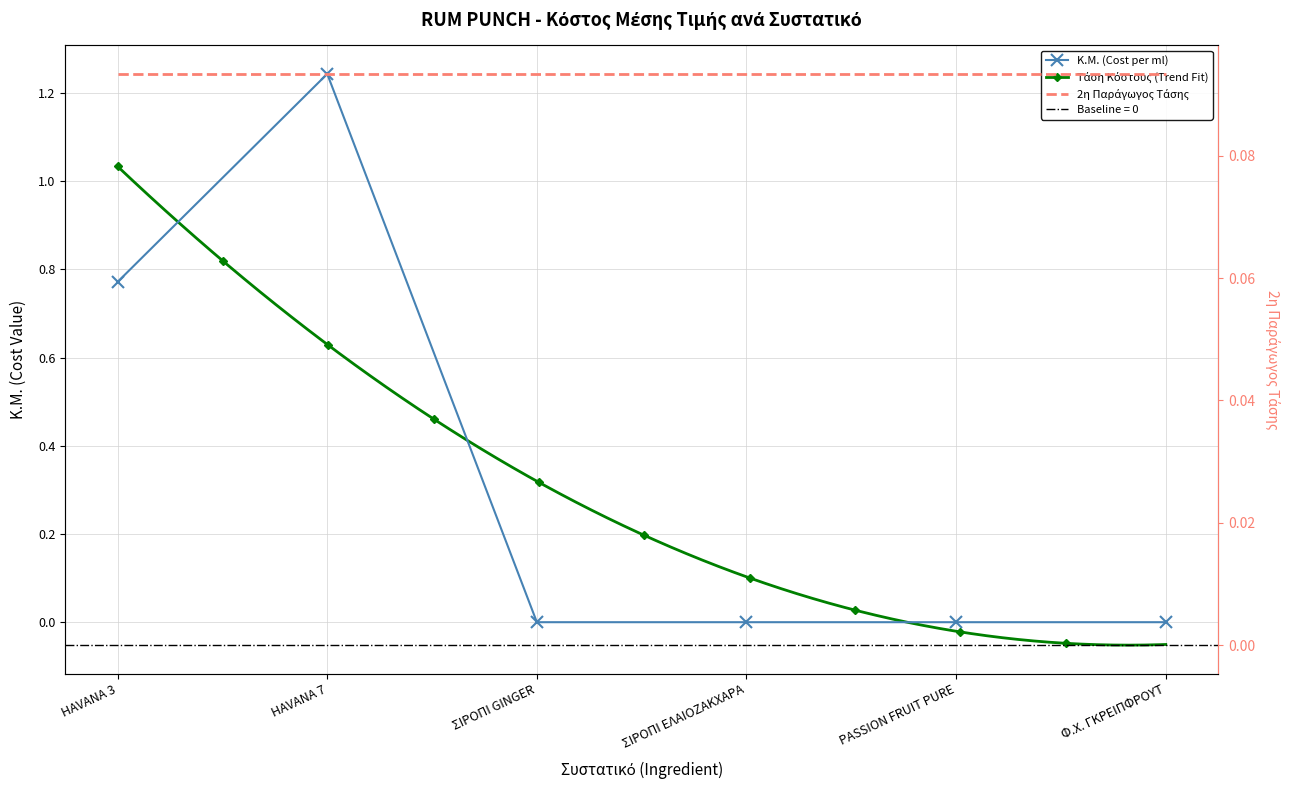

Reading left to right, list all the values displayed in this chart.

HAVANA 3=0.8	HAVANA 7=1.2	ΣΙΡΟΠΙ GINGER=0.0	ΣΙΡΟΠΙ ΕΛΑΙΟΖΑΚΧΑΡΑ=0.0	PASSION FRUIT PURE=0.0	Φ.Χ. ΓΚΡΕΙΠΦΡΟΥΤ=0.0